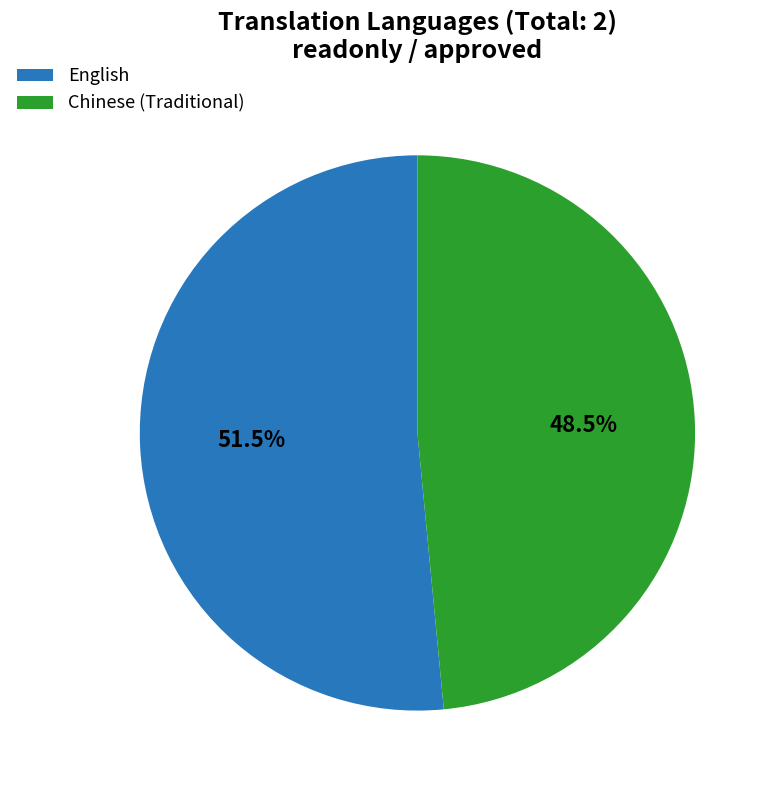

True or false: English accounts for 91% of the total.

False